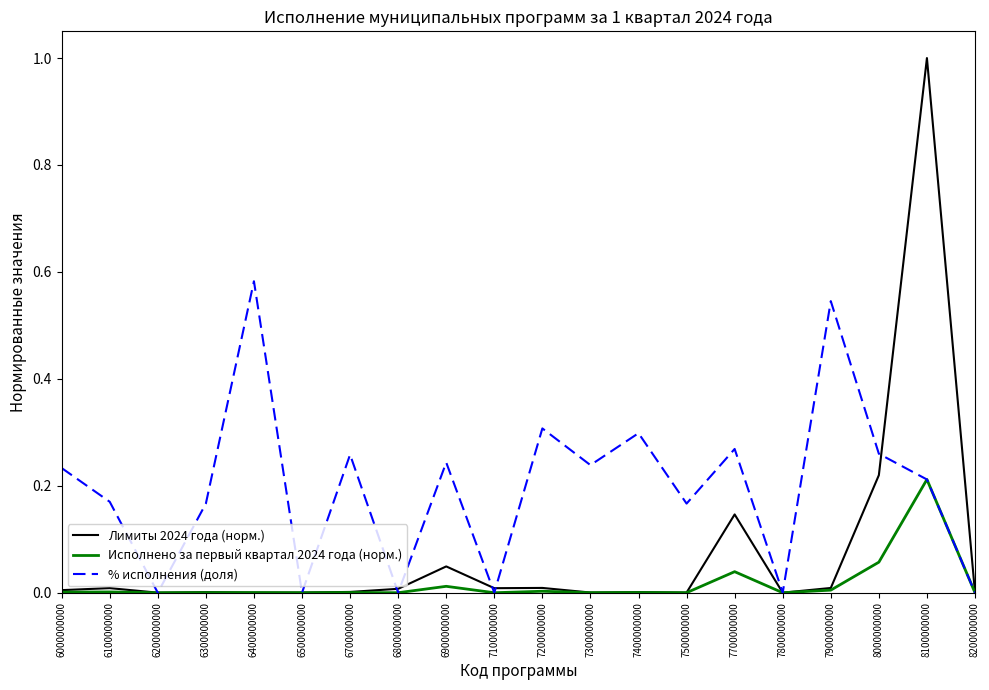

True or false: % исполнения (доля) has a value of 0.4 at 7400000000.

False